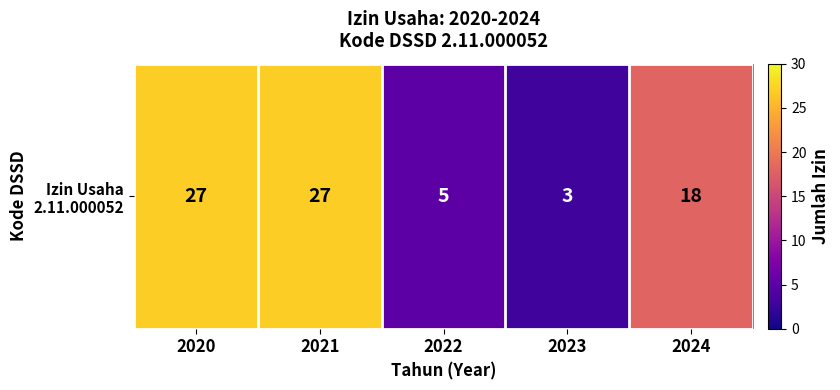

Reading right to left, what are all the values shown in this chart?

2024=18	2023=3	2022=5	2021=27	2020=27